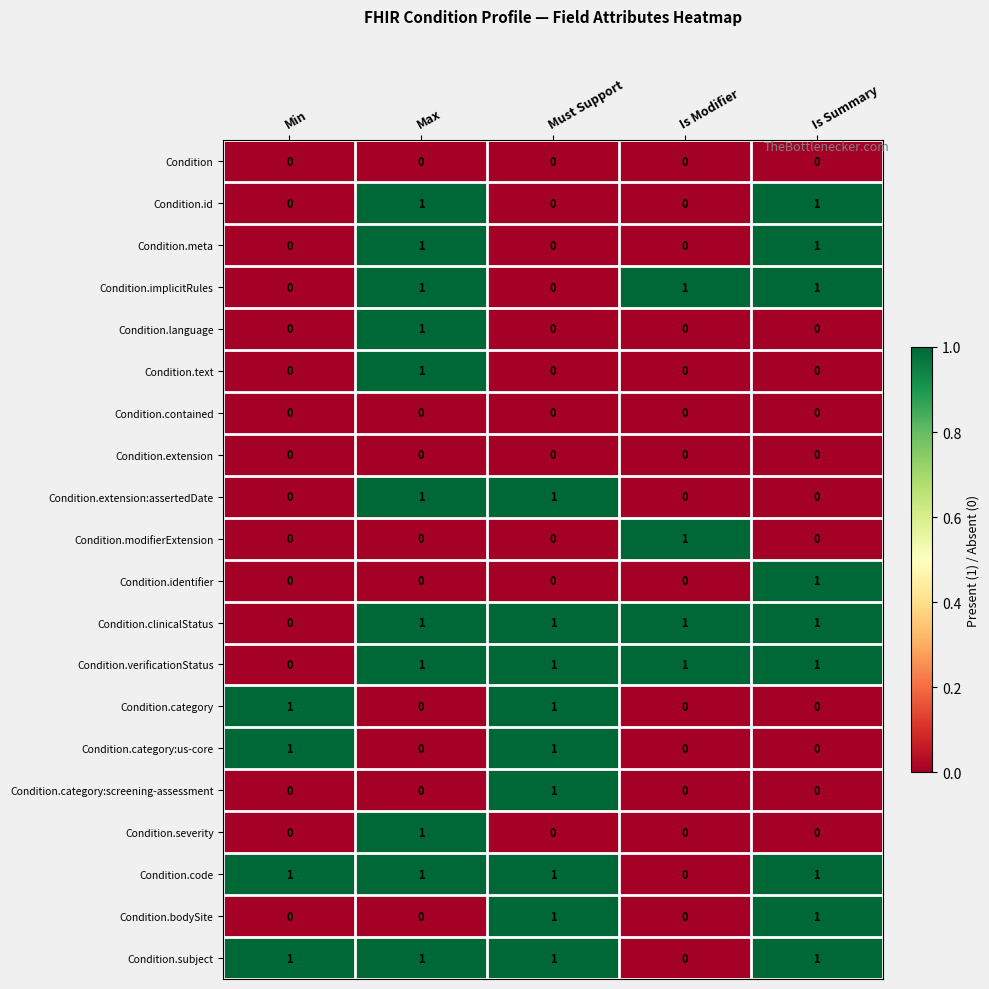

What is the sum of all Condition.implicitRules values?

3